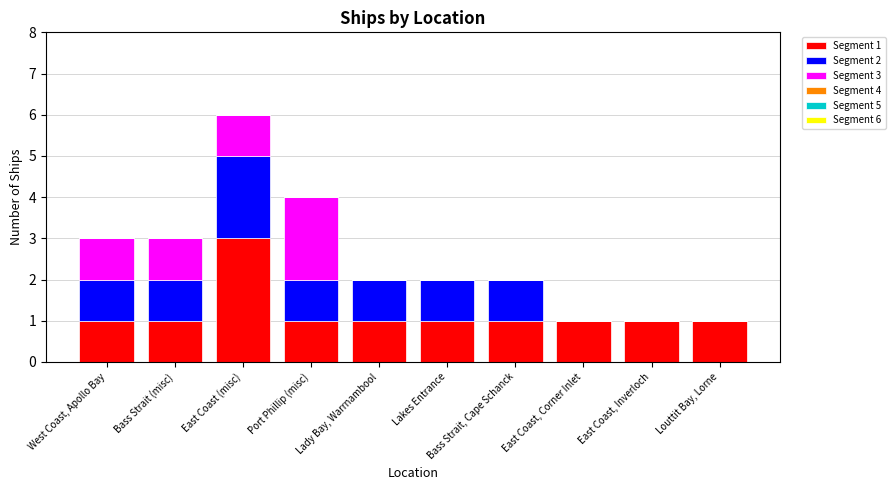

True or false: Segment 1 has a value of 1 at Lakes Entrance.

True